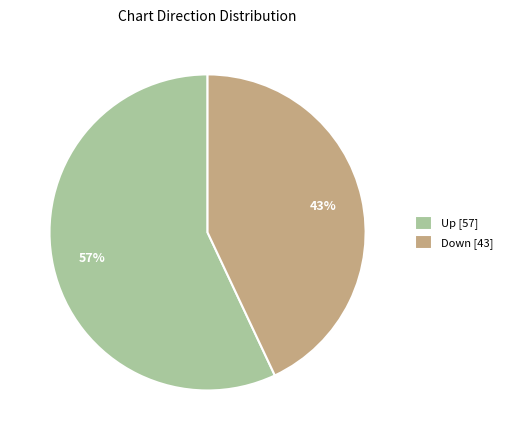

What is the majority slice?

Up [57]